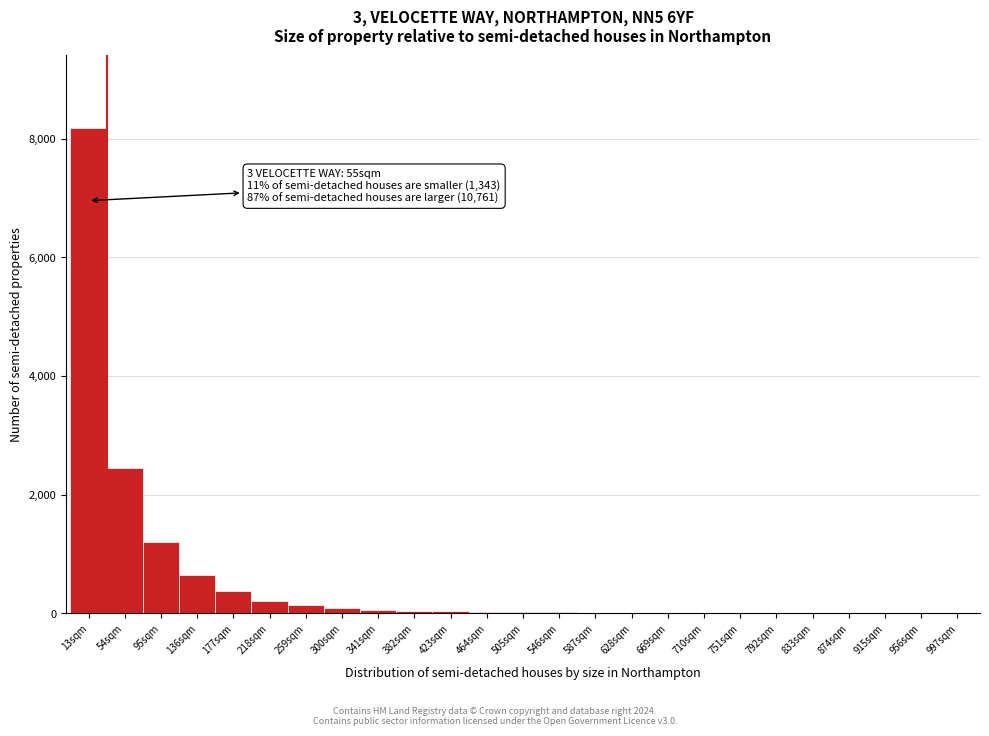

What is the sum of all values?

13504